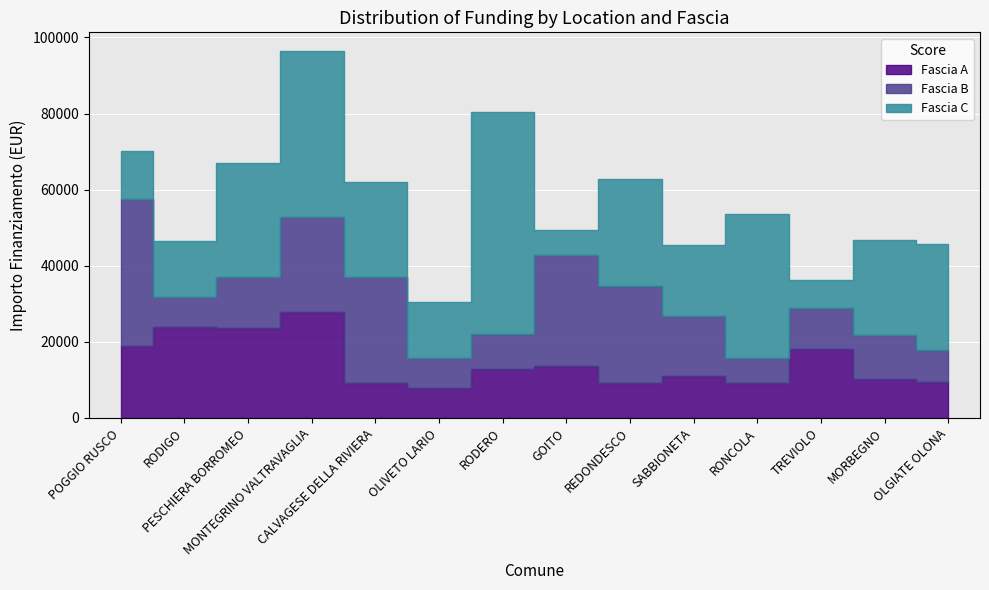

What is the label of the 10th point from the left?

SABBIONETA